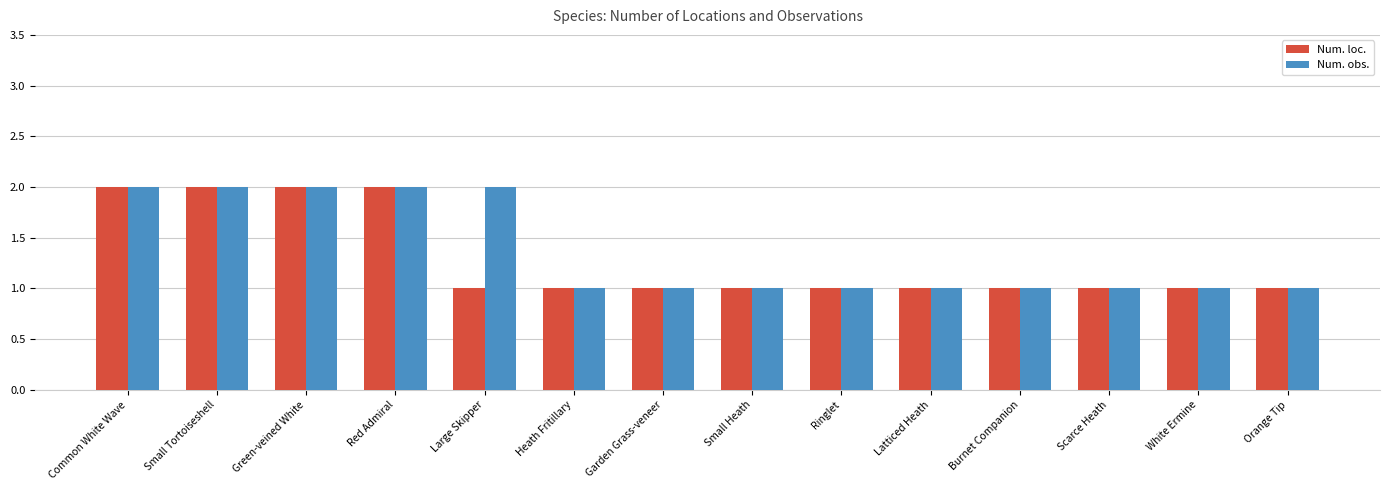

How many bars are there in total?

28